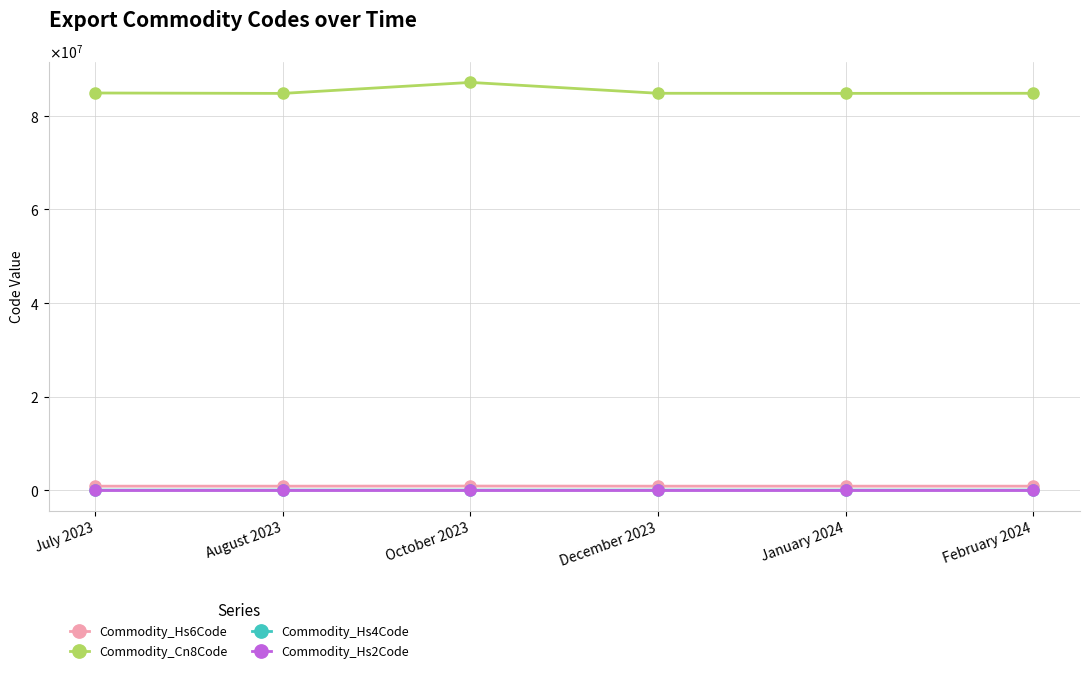

What is the difference between the Commodity_Hs6Code values at February 2024 and October 2023?

23220